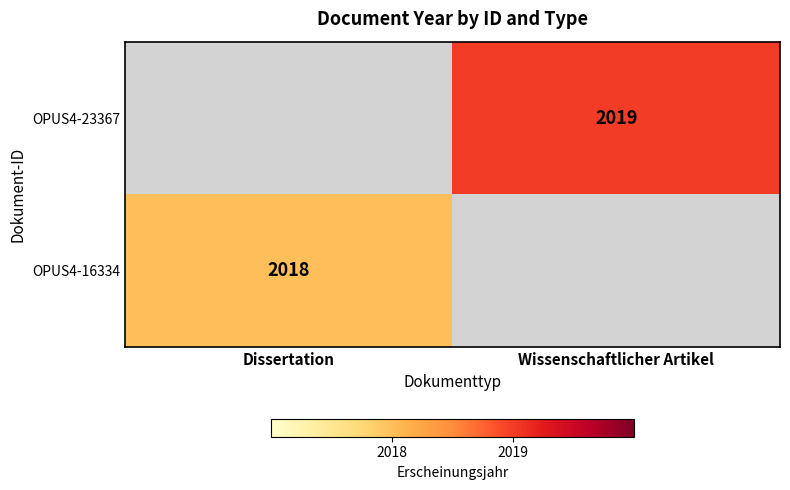

The OPUS4-23367 series shows 2019 at Wissenschaftlicher Artikel. True or false?

True